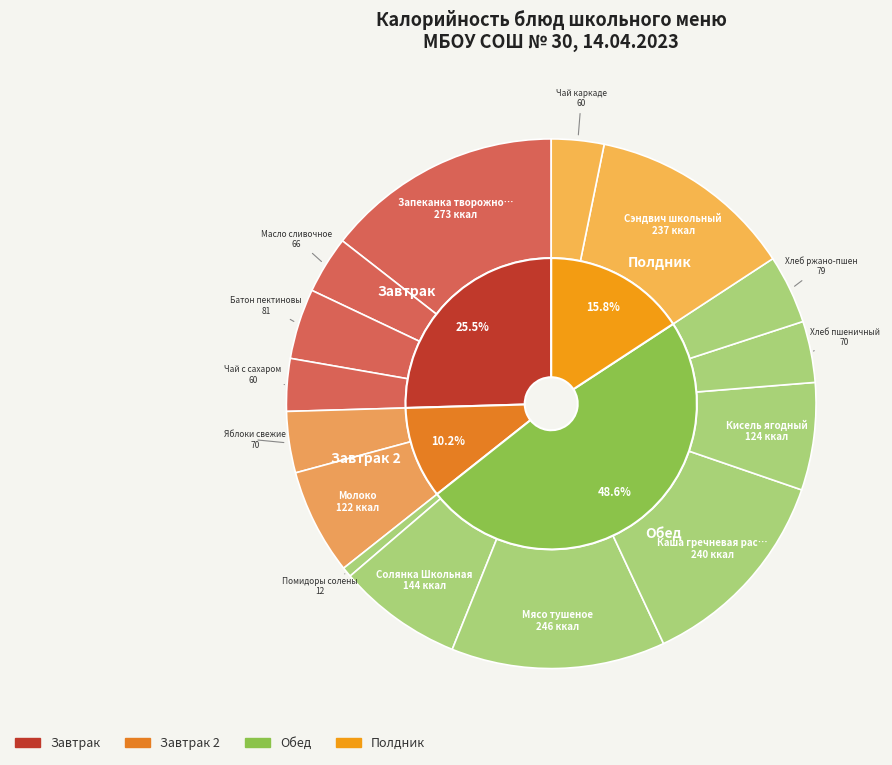

Between Сэндвич школьный and Солянка Школьная, which is larger?

Сэндвич школьный